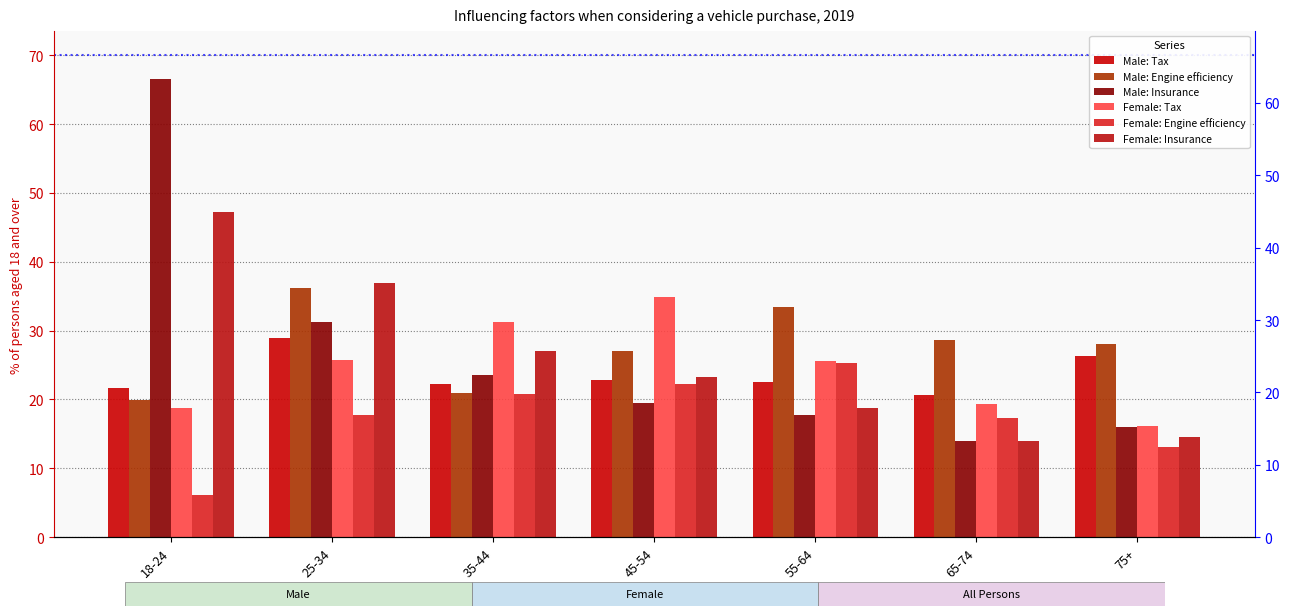

What is the value of the Male: Insurance bar at the 6th from the left?

13.9